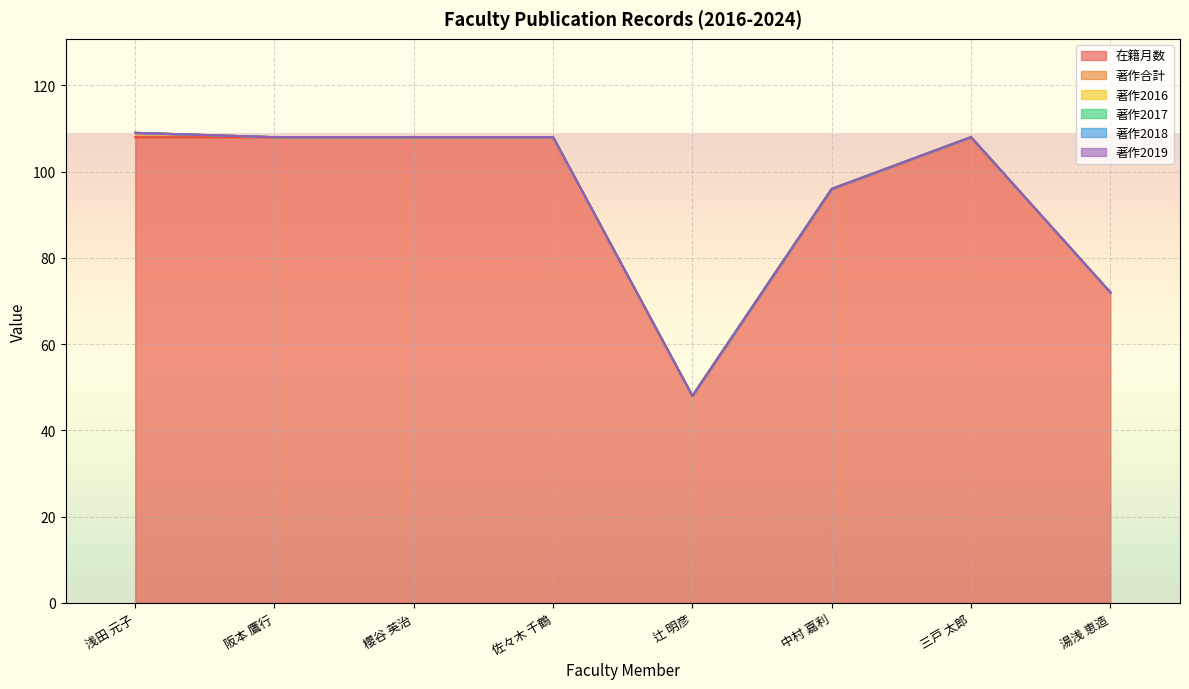

At which category does 在籍月数 reach its first local peak?

三戸 太郎